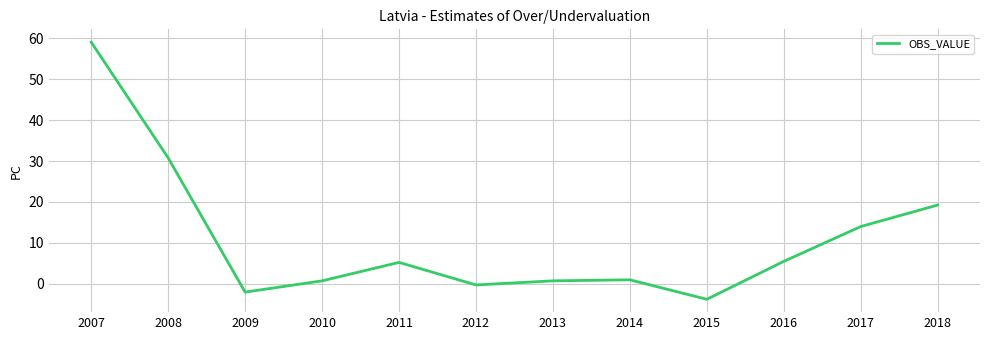

What is the difference between the values at 2009 and 2017?

16.0